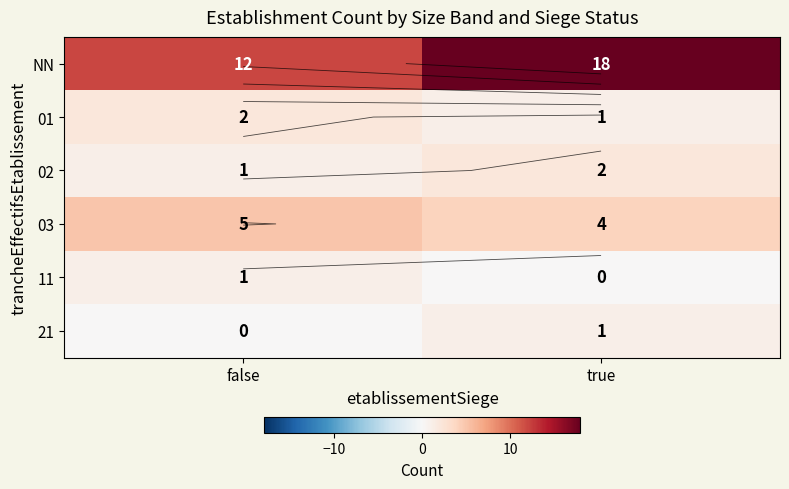

At which label is NN closest to 15?

false